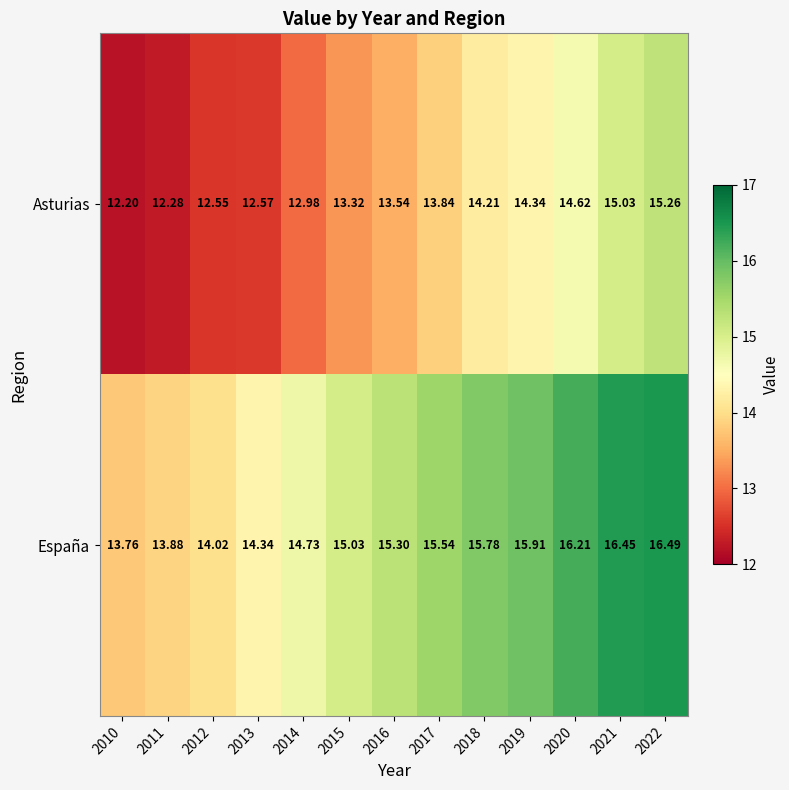

Which series has the widest spread of values?

Asturias